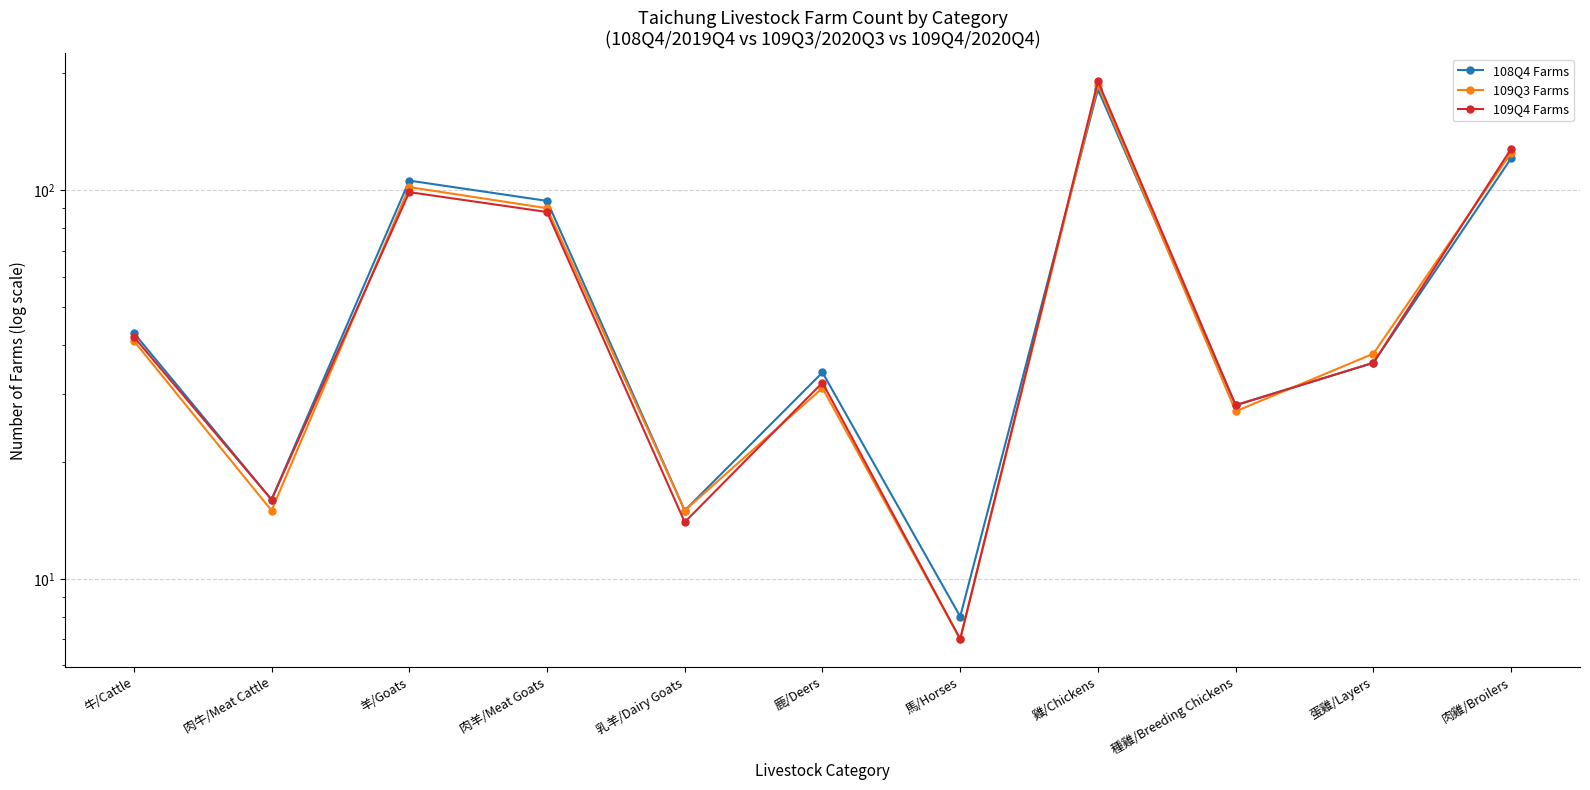

Is the value of 109Q3 Farms at 牛/Cattle greater than the value of 108Q4 Farms at 羊/Goats?

No